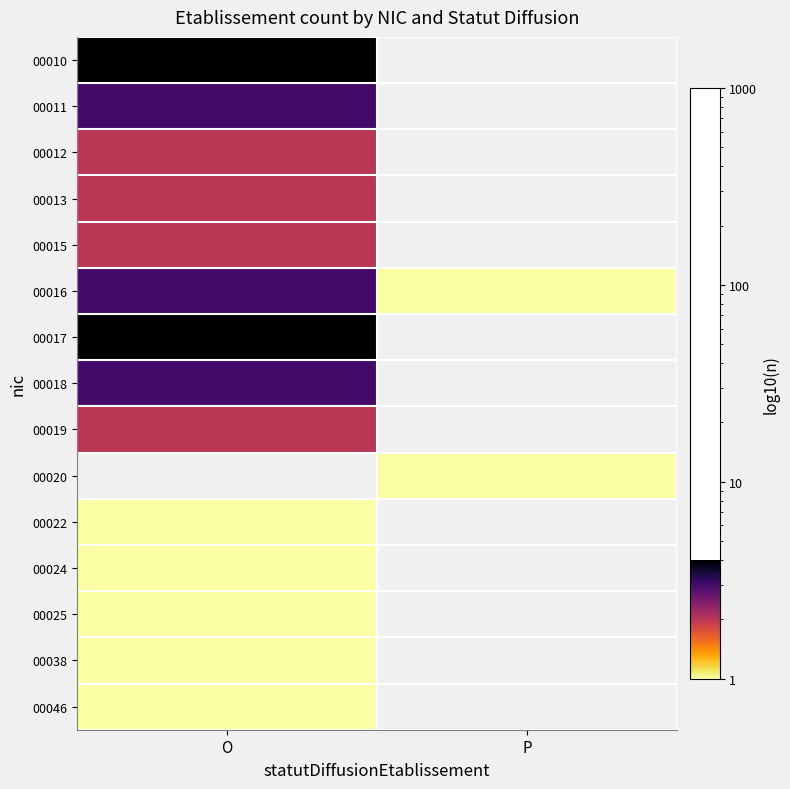

Is the value of 00022 at O greater than the value of 00010 at P?

No